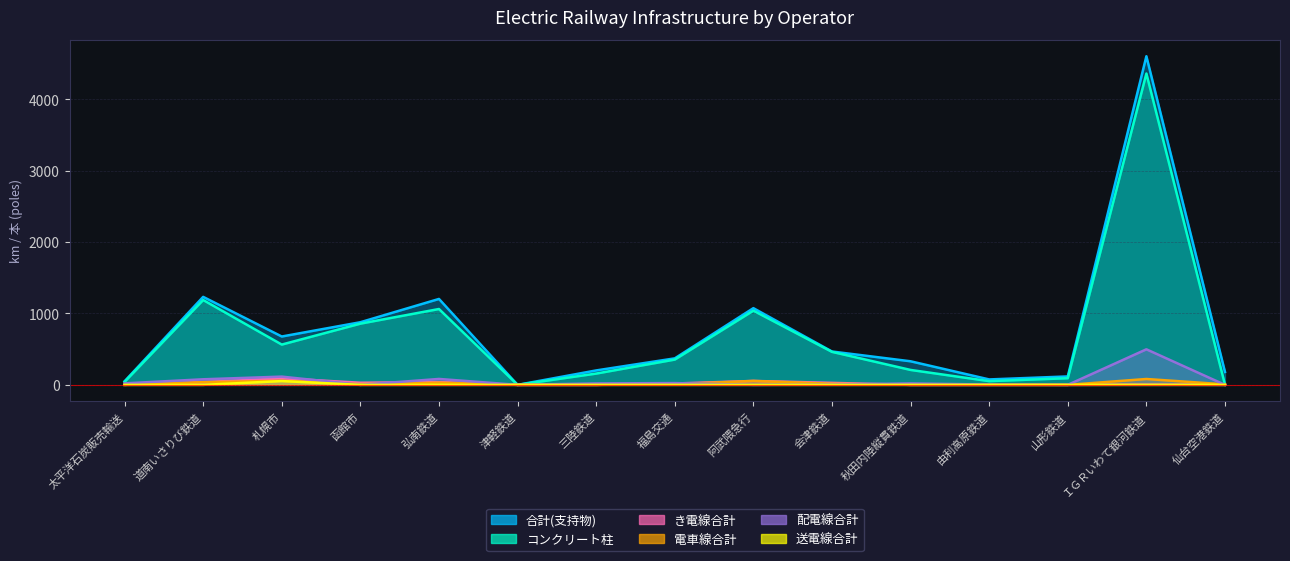

Rank the series by their maximum value, from lowest to highest.

送電線合計, 電車線合計, き電線合計, 配電線合計, コンクリート柱, 合計(支持物)